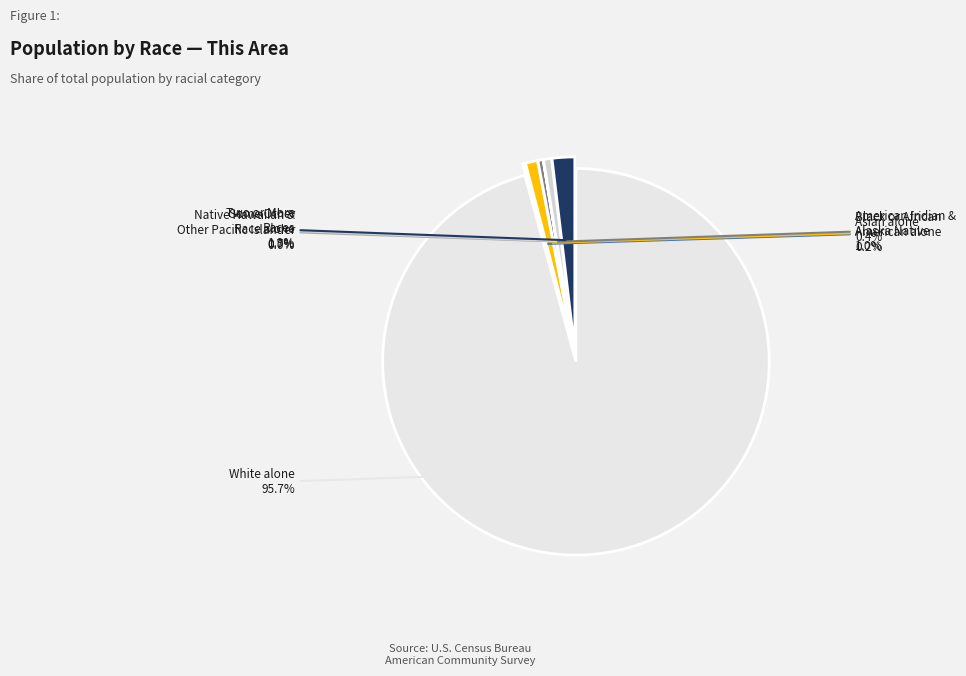

Rank the categories by value from lowest to highest.

Native Hawaiian and Other Pacific Islander, Black or African American alone, Asian alone, Some Other Race alone, American Indian and Alaska Native, Two or More Races, White alone